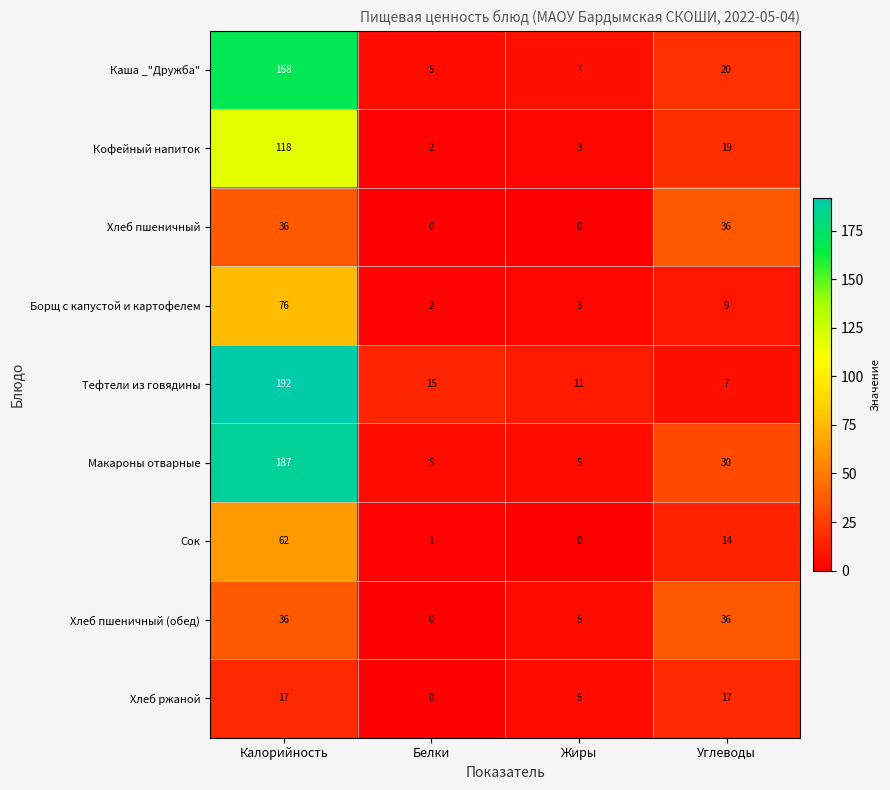

Where is Макароны отварные nearest to the value 96?

Углеводы